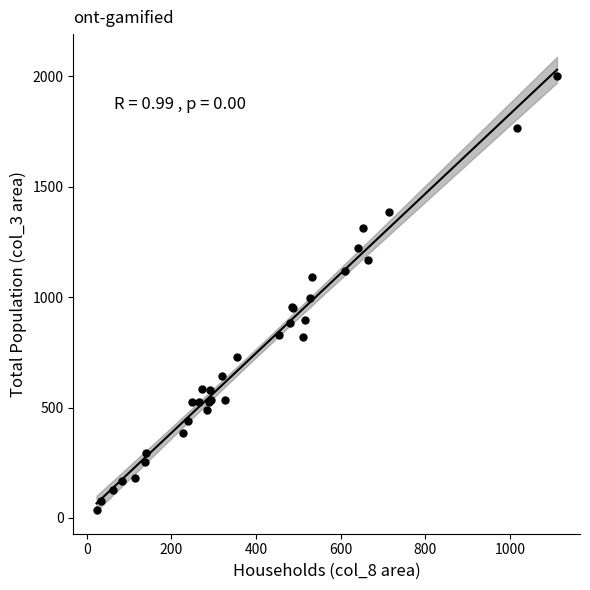

What Y value in the scatter plot is closest to 1019?

996